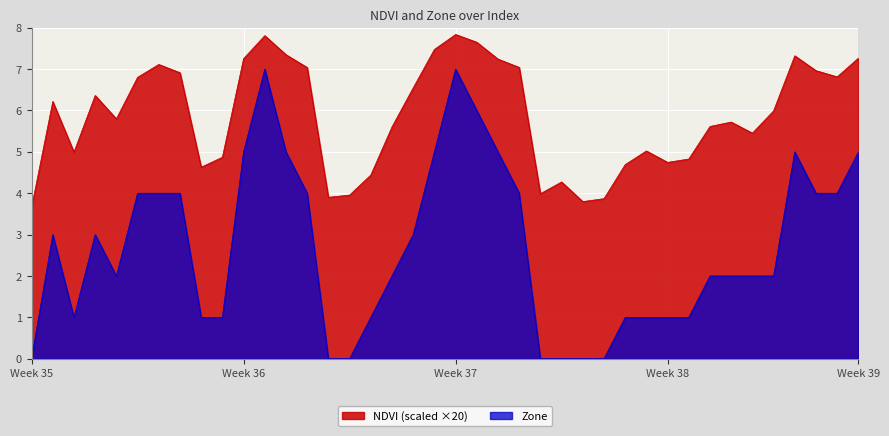

At 19, list the series in order from smallest to largest.

Zone, NDVI